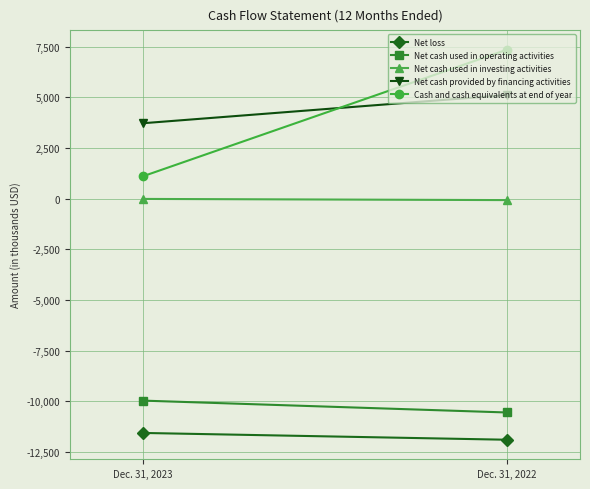

The value of Net loss at Dec. 31, 2023 is -16827. True or false?

False